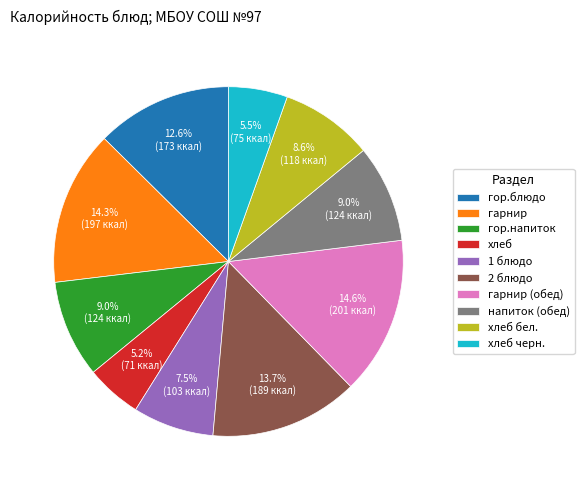

To the nearest percent, what is the combined percentage of хлеб черн. and гор.напиток?

14%